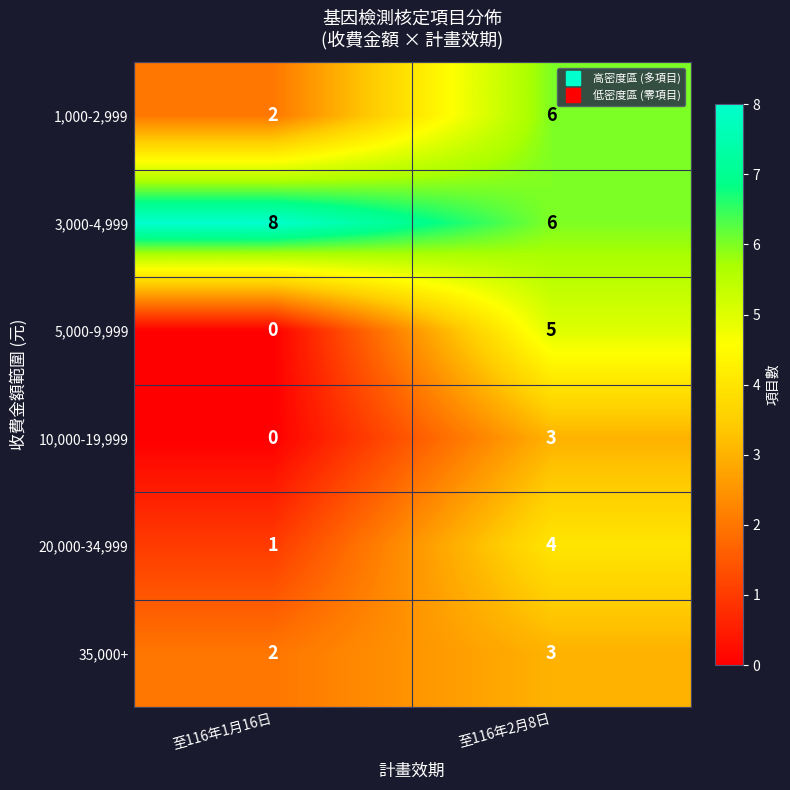

Which label corresponds to the smallest value in the chart?

至116年1月16日